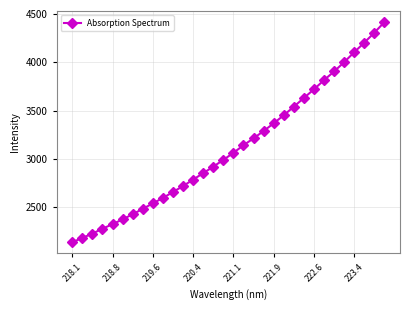

What is the value of the 23rd point from the left?

3539.9